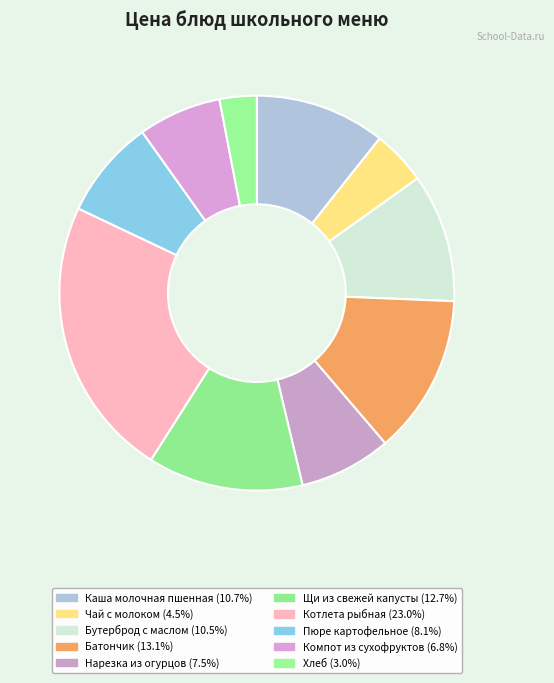

What is the largest slice in the pie chart?

Котлета рыбная